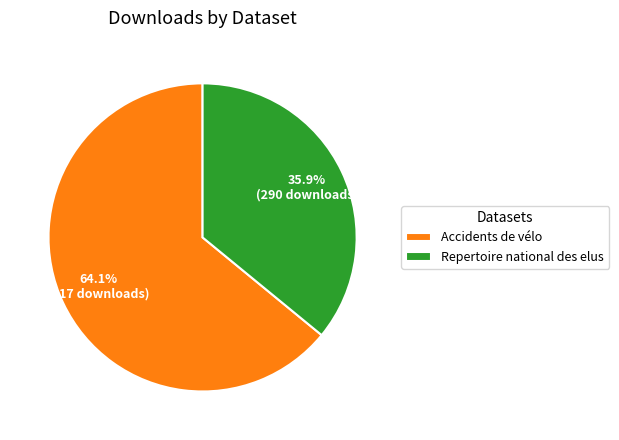

True or false: Accidents de vélo accounts for 64% of the total.

True